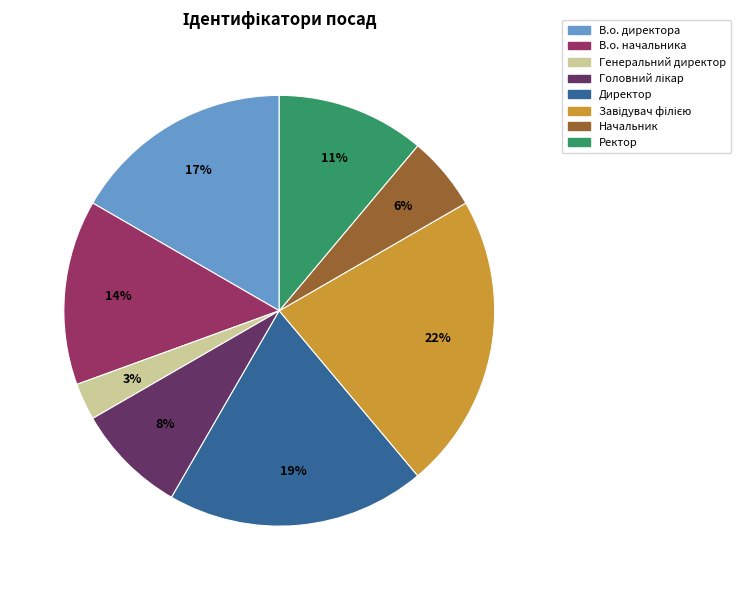

How many slices are in this pie chart?

8